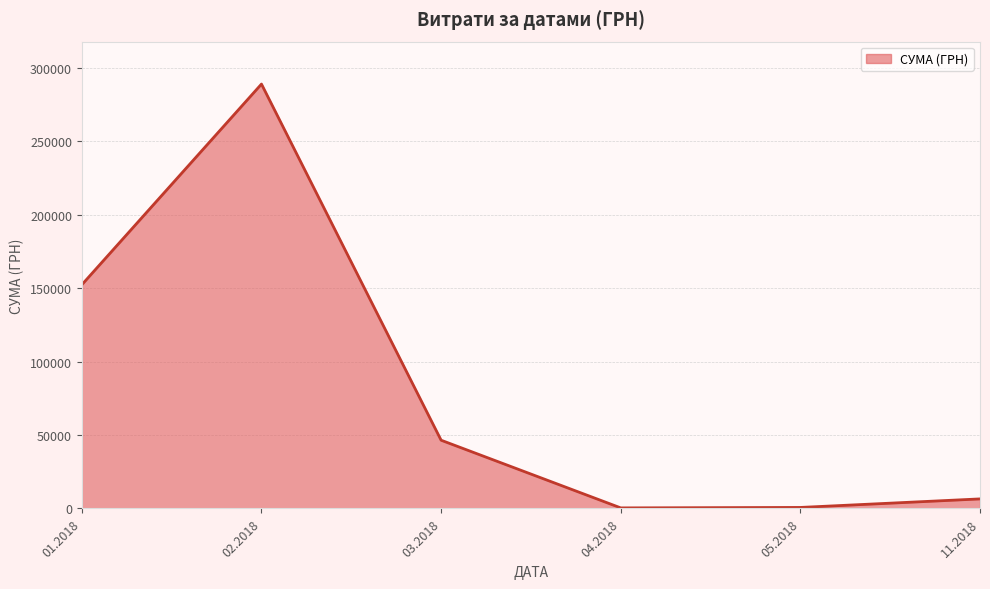

How many interior local valleys (lower than both neighbors) does the data have?

1